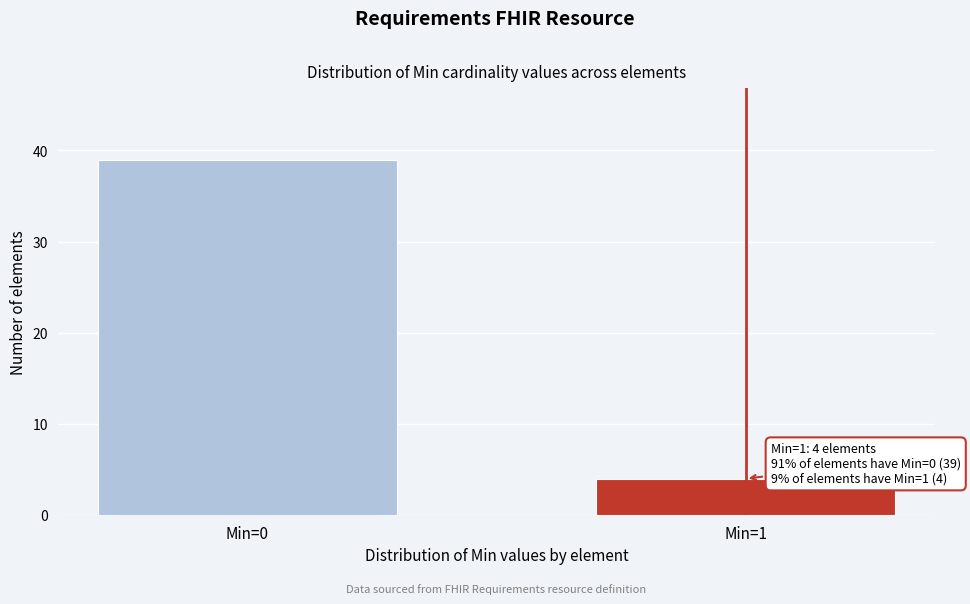

Reading left to right, what are all the values shown in this chart?

Min=0=39	Min=1=4